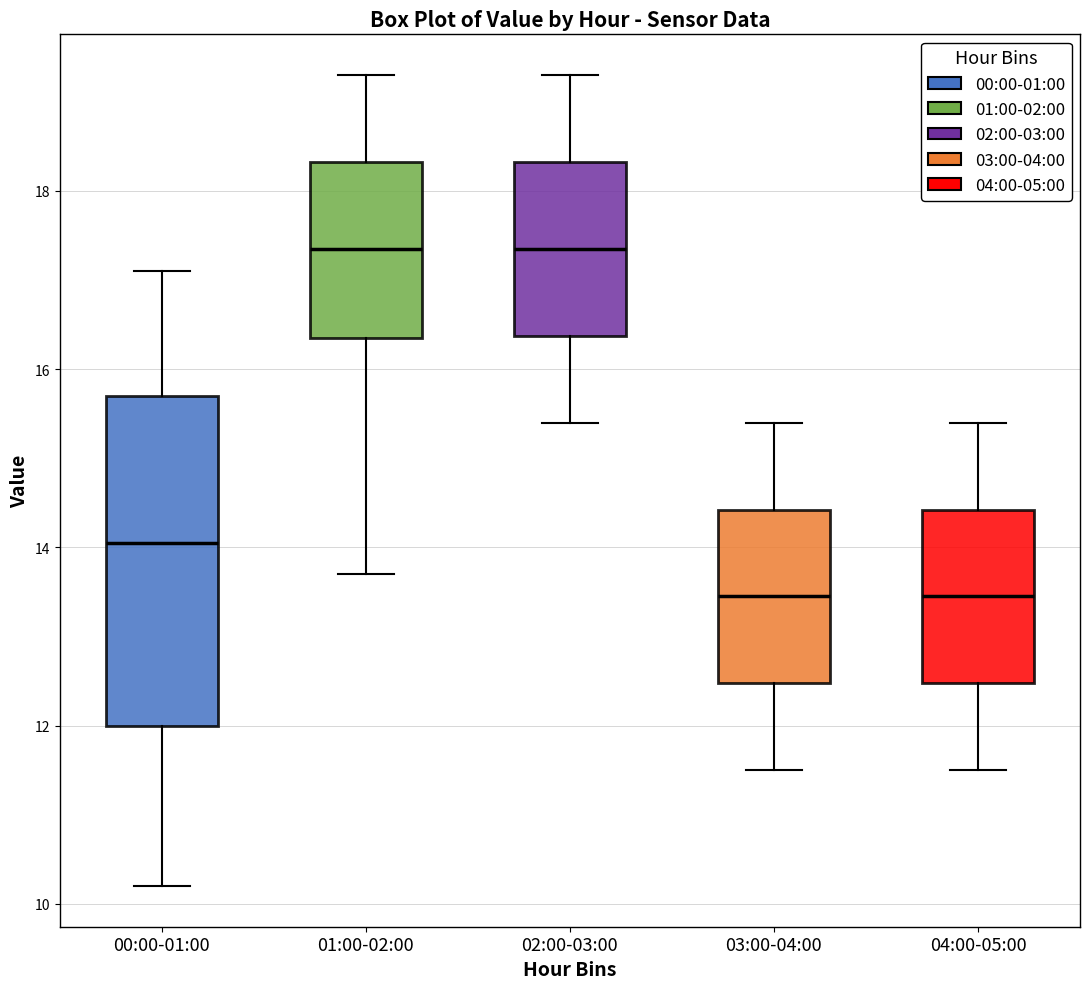

Where is the upper edge of the box for 00:00-01:00 on the y-axis? The values are not printed on the chart, so give them approximately, as read against the axis.

15.8